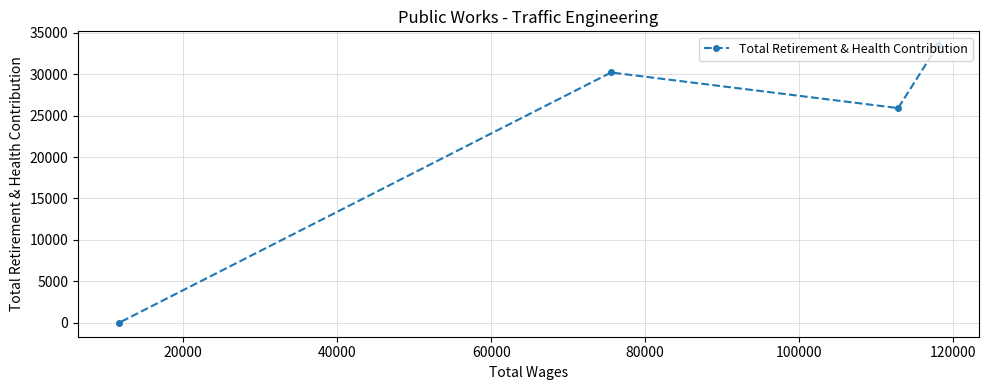

What is the difference between the second highest and minimum values?

30199